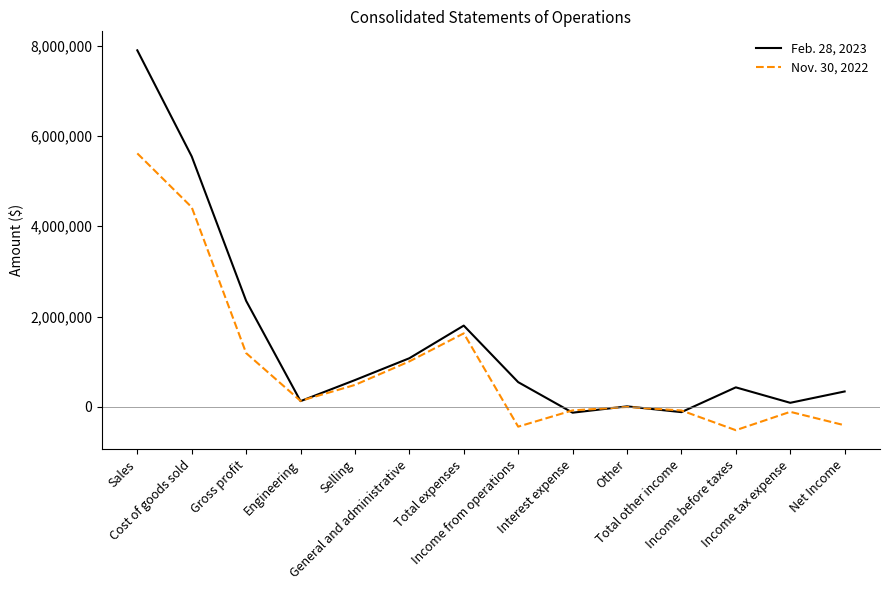

List the series in order of their overall mean, highest first.

Feb. 28, 2023, Nov. 30, 2022